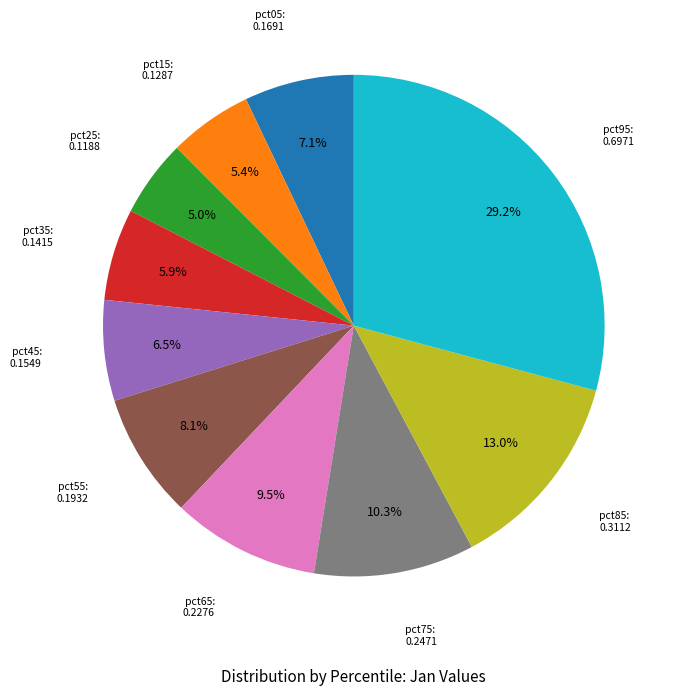

Is there any slice that represents more than half of the pie?

No